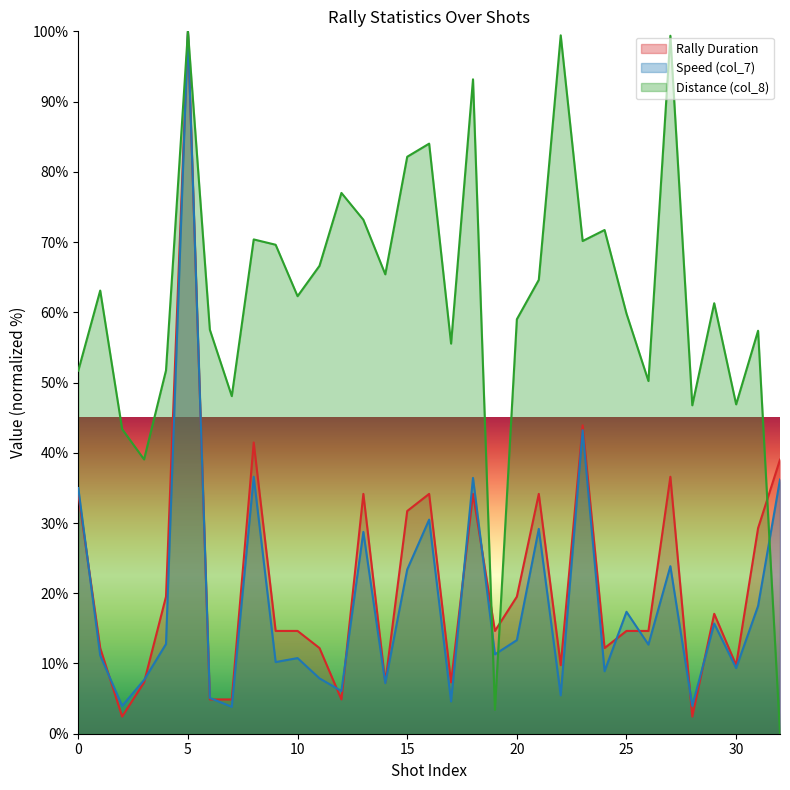

List the labels in order of Speed (col_7) value, smallest first.

7, 2, 28, 17, 6, 22, 12, 14, 3, 11, 24, 30, 9, 10, 1, 19, 26, 4, 20, 29, 25, 31, 15, 27, 13, 21, 16, 0, 32, 18, 8, 23, 5